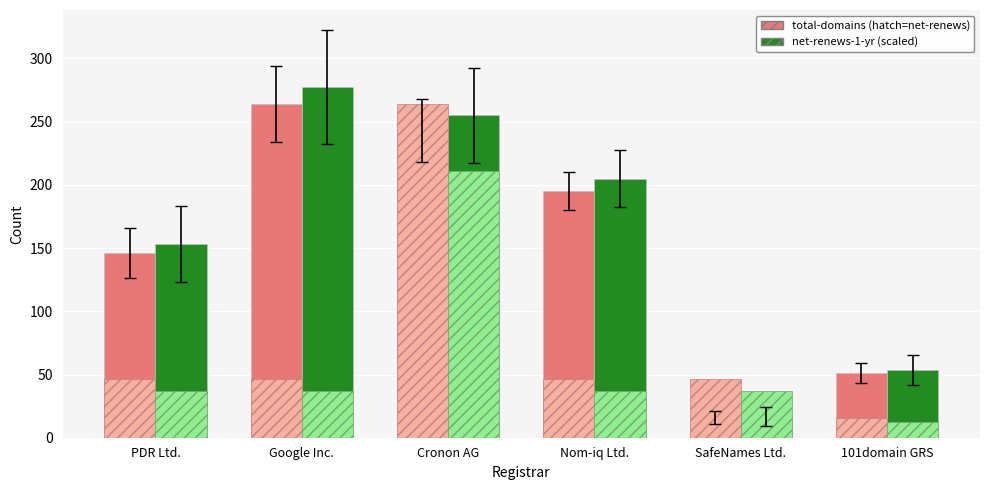

List the series in order of their peak value, lowest first.

total-domains, net-renews-1-yr